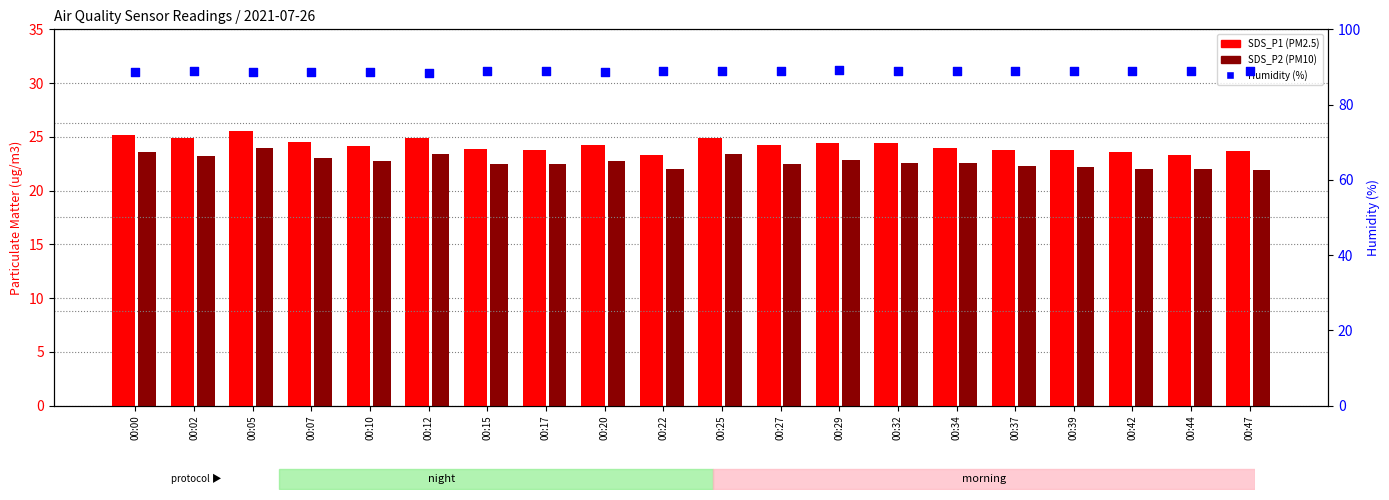

What are all the series names shown in the legend?

SDS_P1, SDS_P2, Humidity